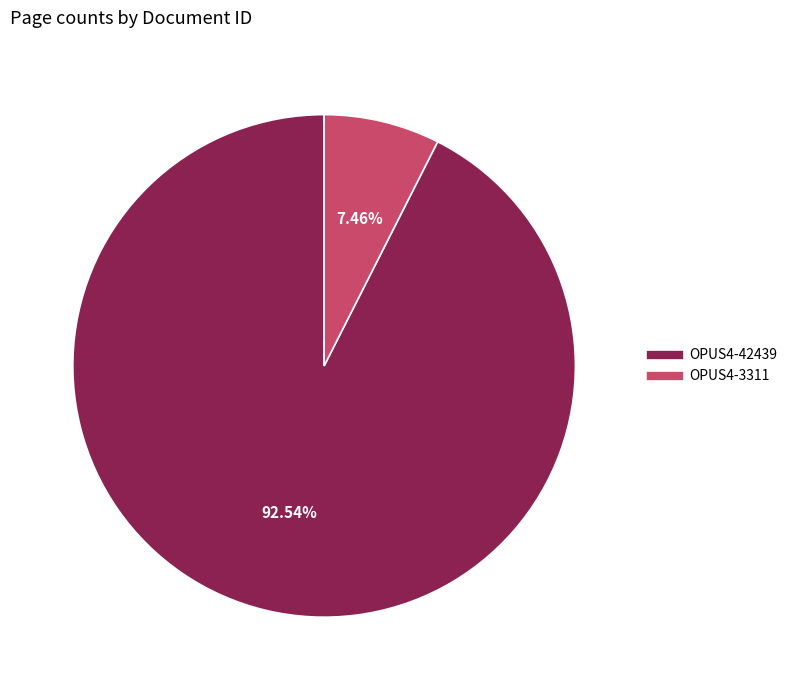

How many segments does this pie chart have?

2